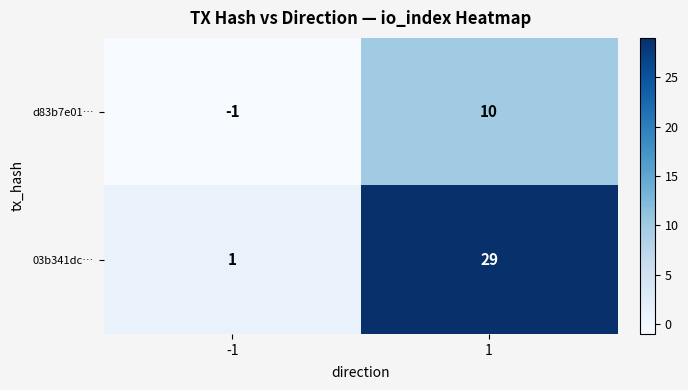

Rank the series by their average value, from lowest to highest.

d83b7e01…, 03b341dc…